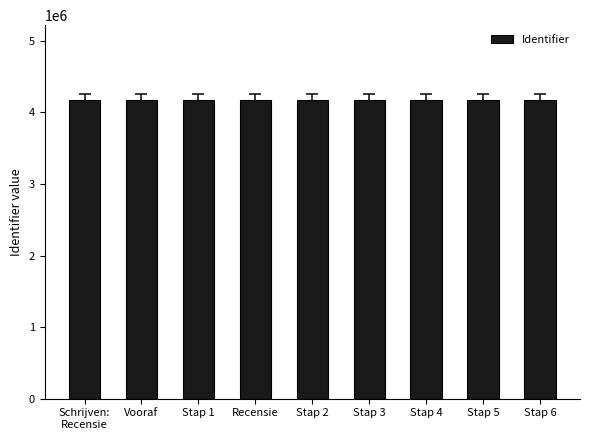

Count the values in the range 4176121 to 4176128.

5